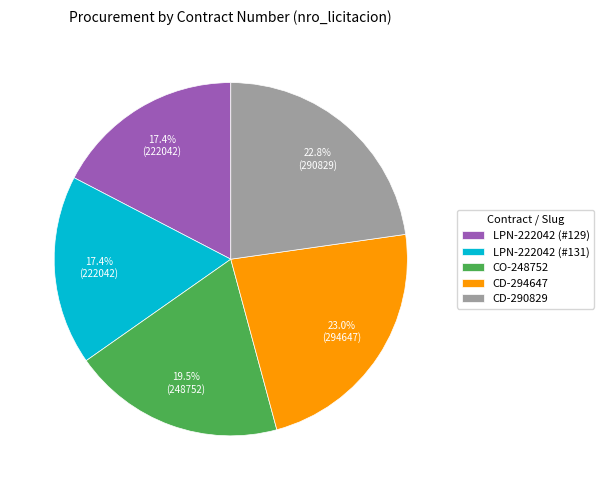

Is the sum of CO-248752 and CD-290829 greater than half?

No